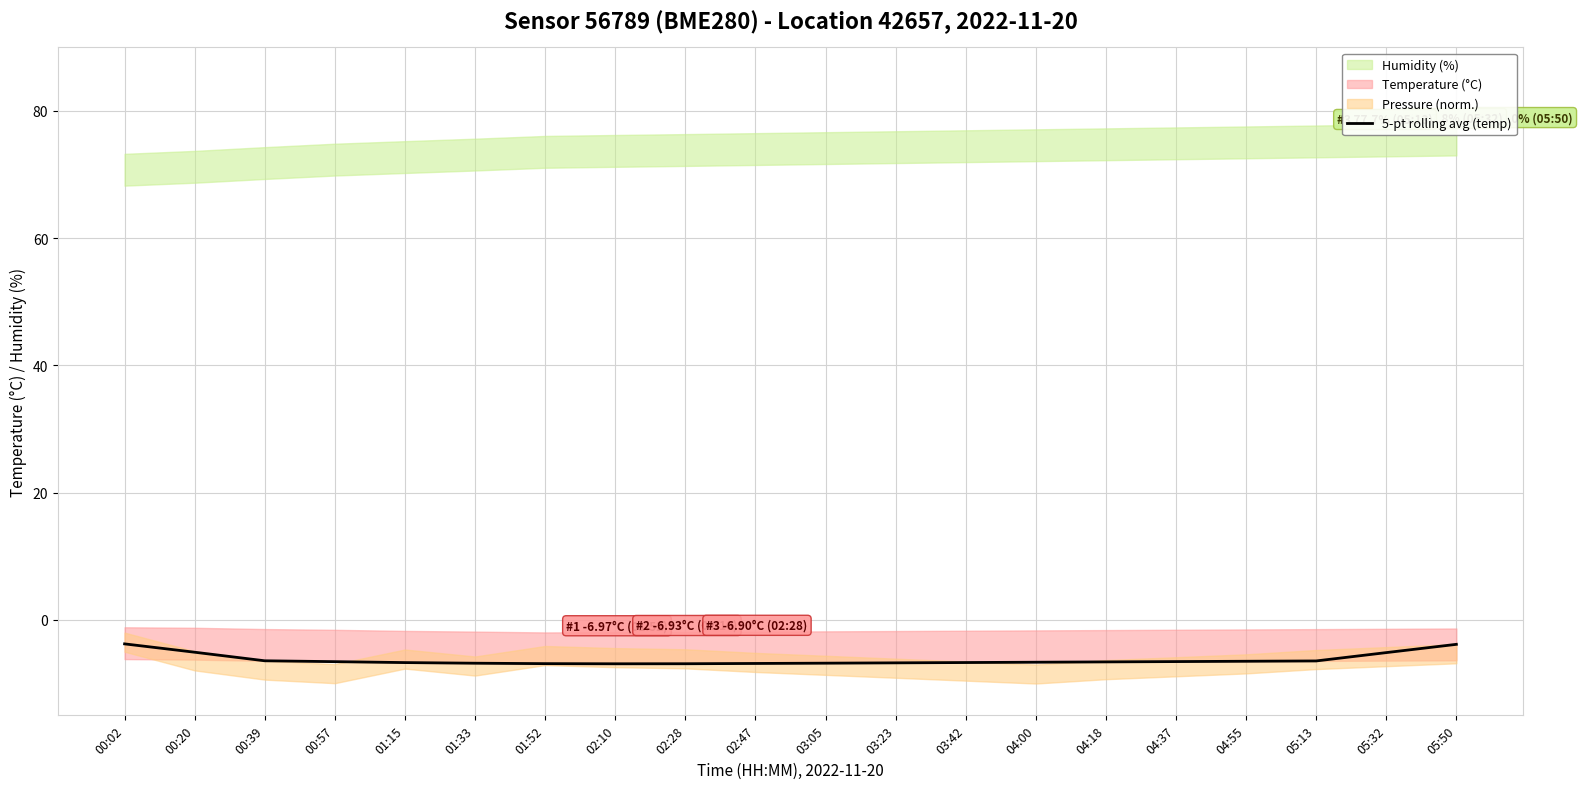

What is the label of the 9th point from the left?

02:28